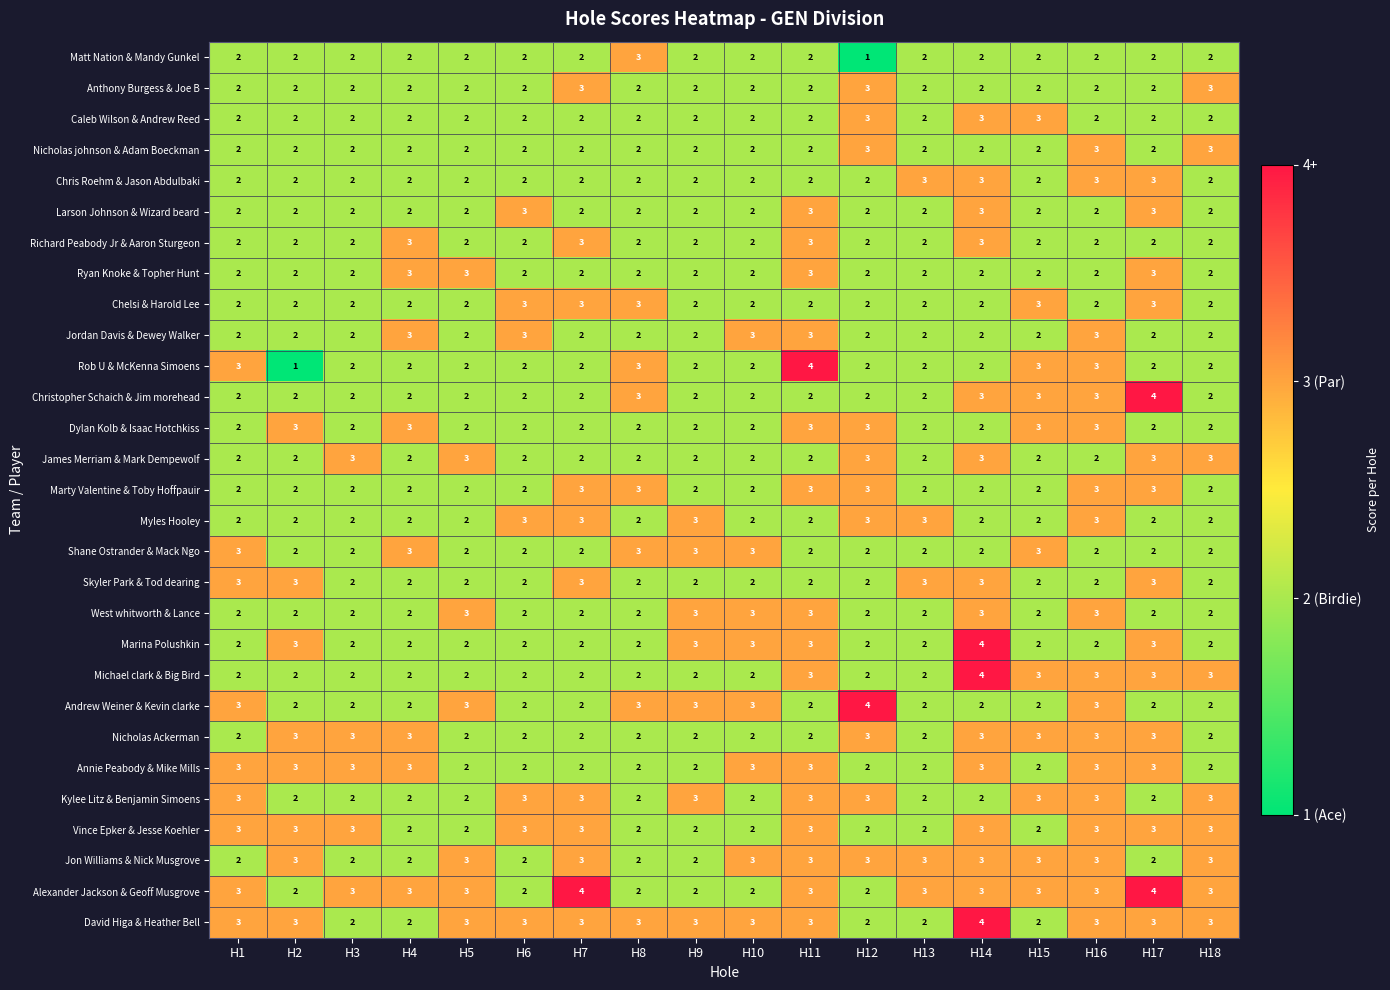

Between H2 and H14, which series saw the biggest shift?

Michael clark & Big Bird